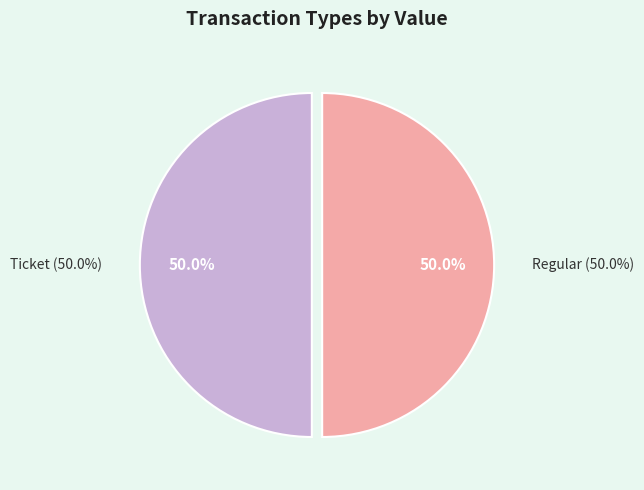

What is the smallest slice in the pie chart?

Ticket (io_index=0)